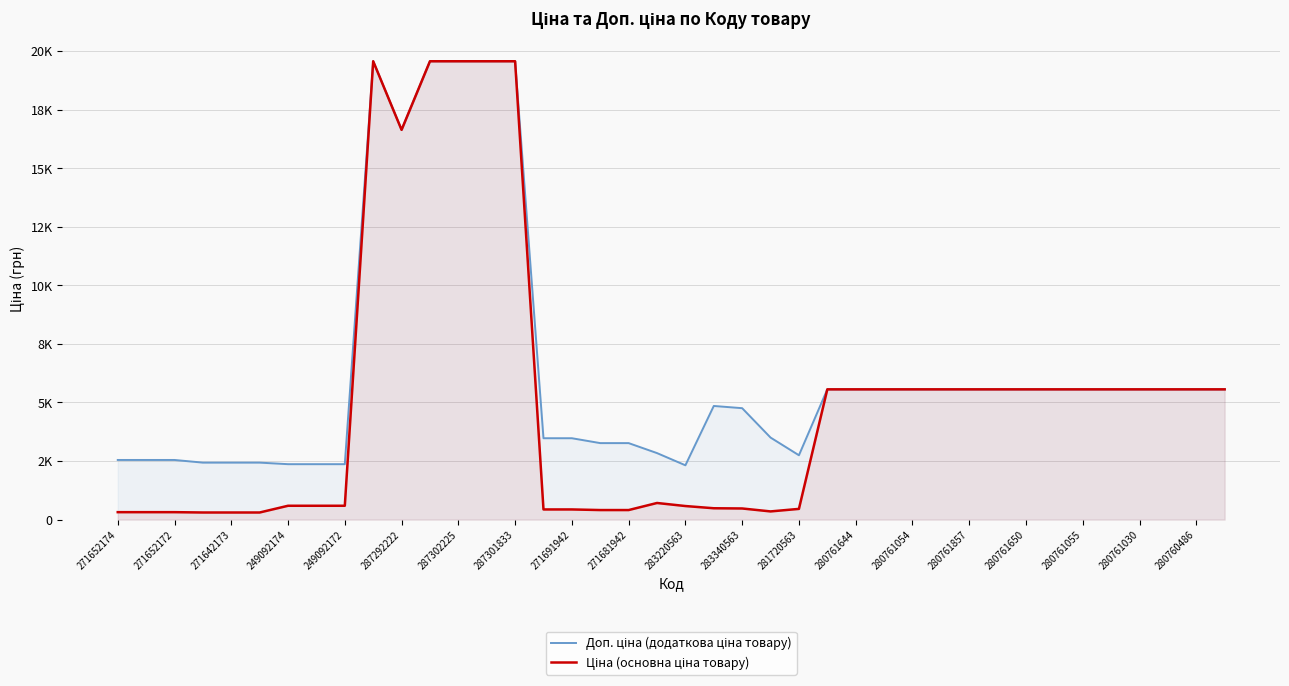

How many interior local valleys does the Ціна (основна ціна товару) series have?

2